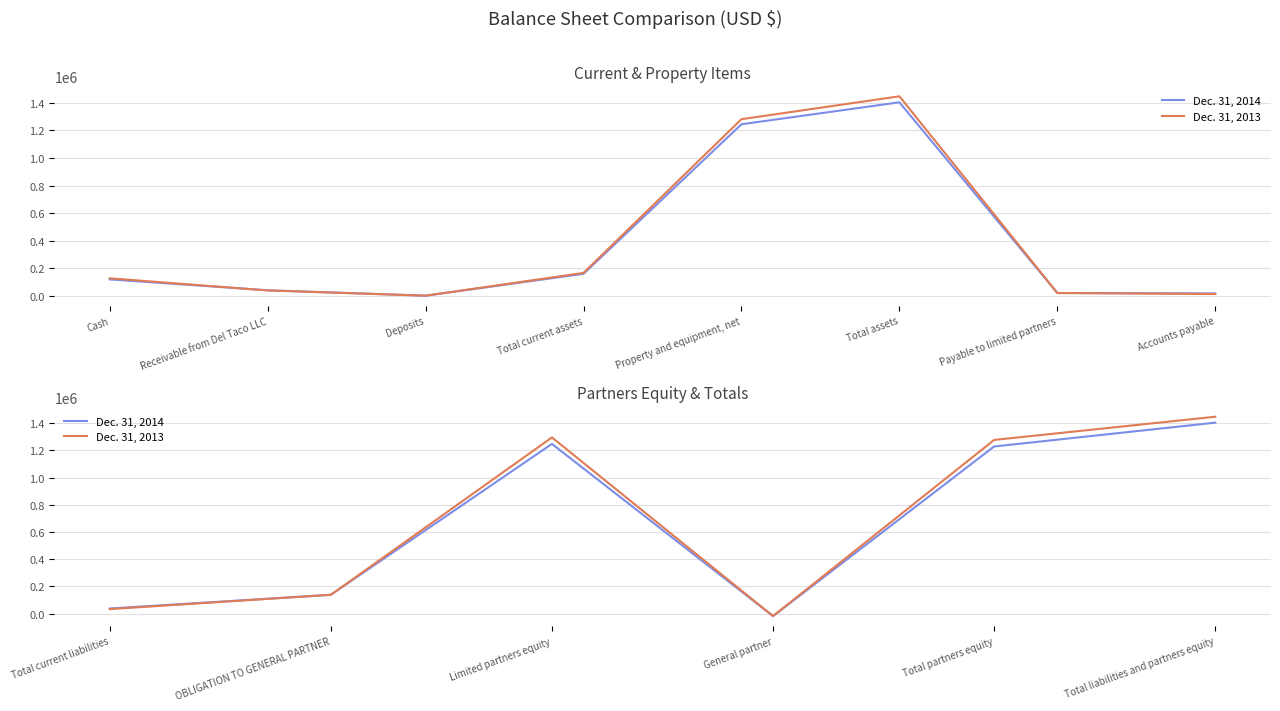

How many interior local peaks does the Dec. 31, 2014 series have?

1